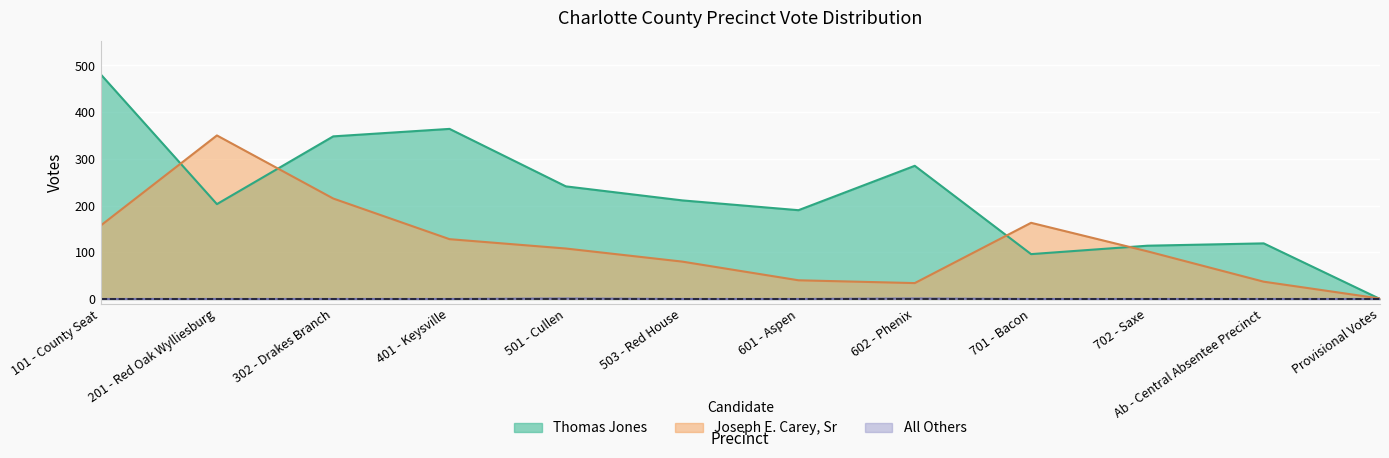

What is the difference between the Thomas Jones values at 602 - Phenix and 401 - Keysville?

79